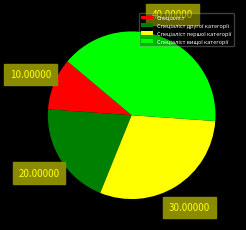

Count the number of slices in the pie.

4